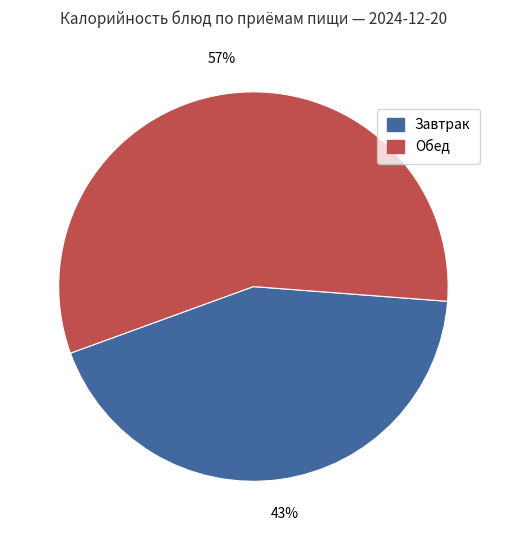

Do Обед and Завтрак together represent more than half of the pie?

Yes